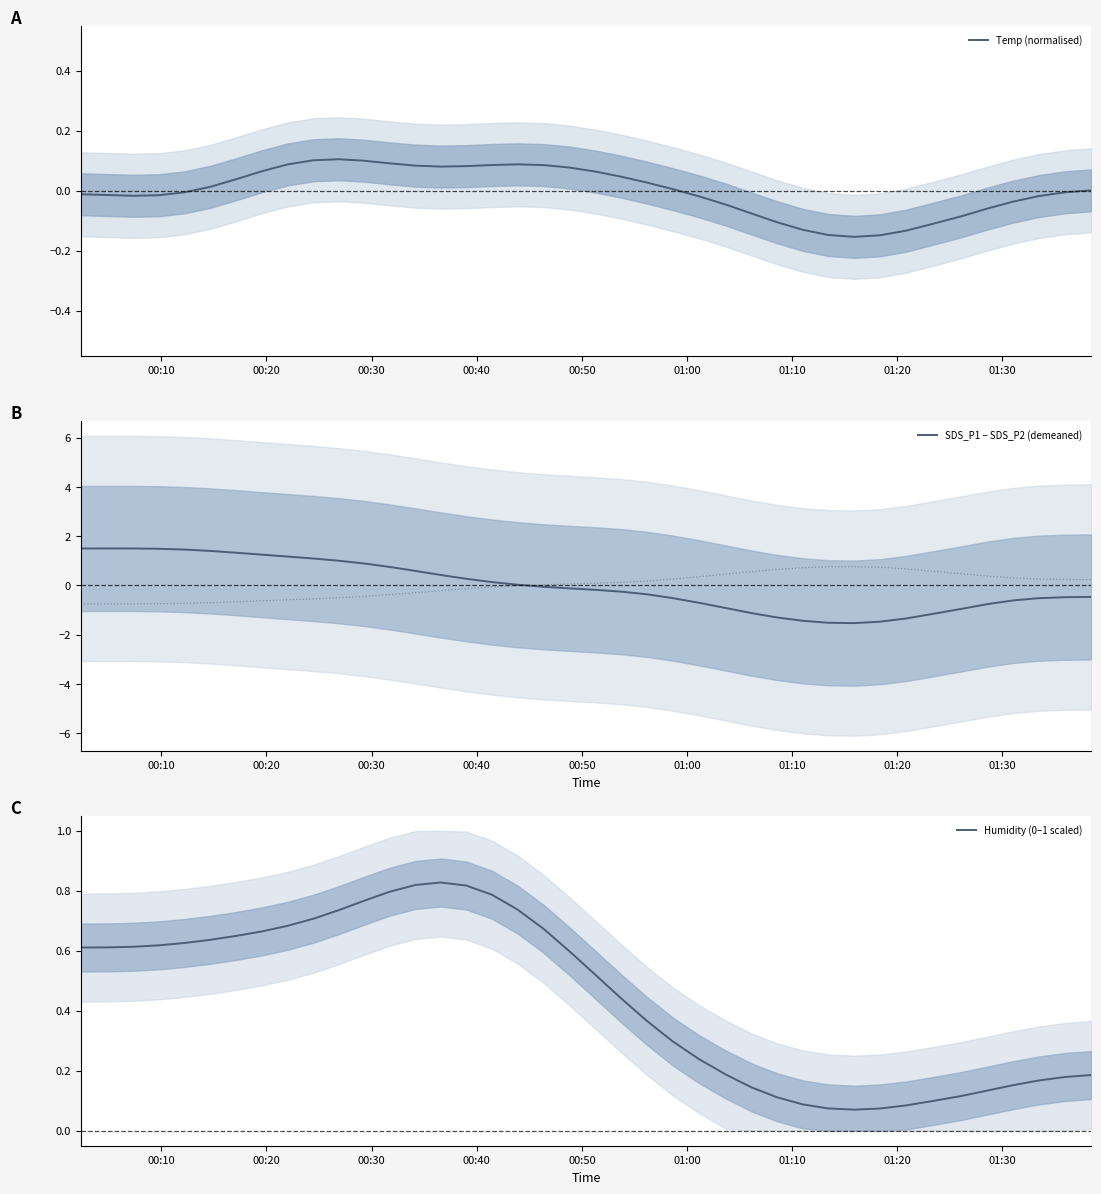

What is the average value of the Humidity (0–1 scaled) series?

0.4